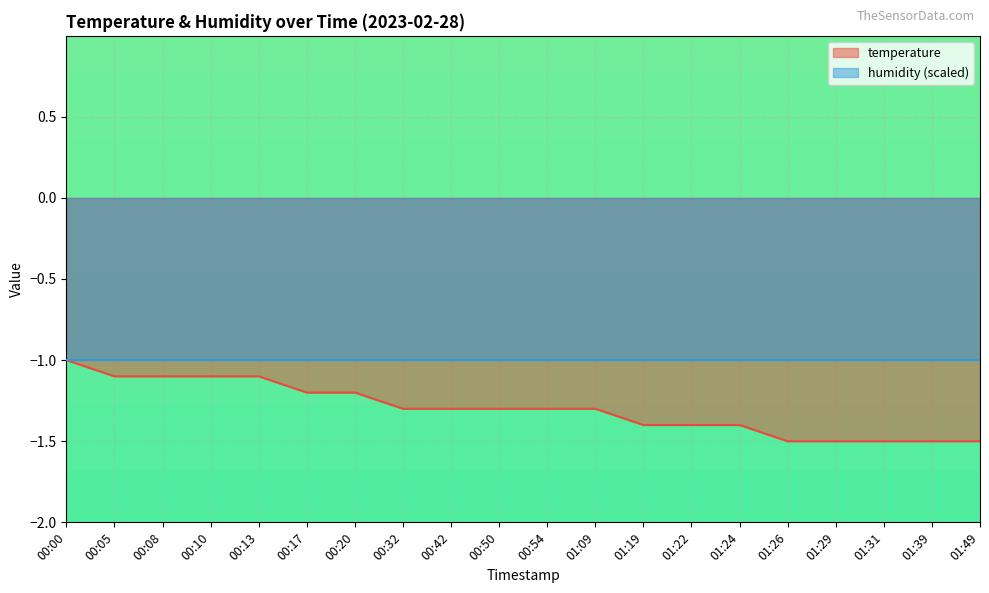

What is the minimum value shown in the chart?

-1.5